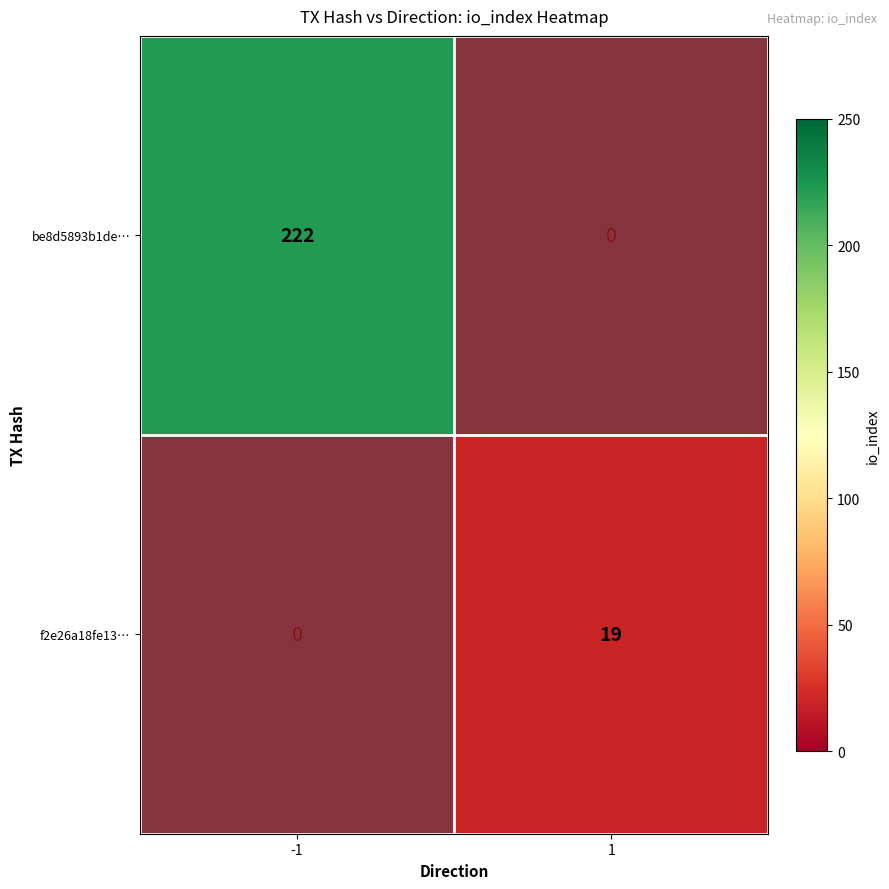

At which label is f2e26a18fe13… closest to 9?

-1